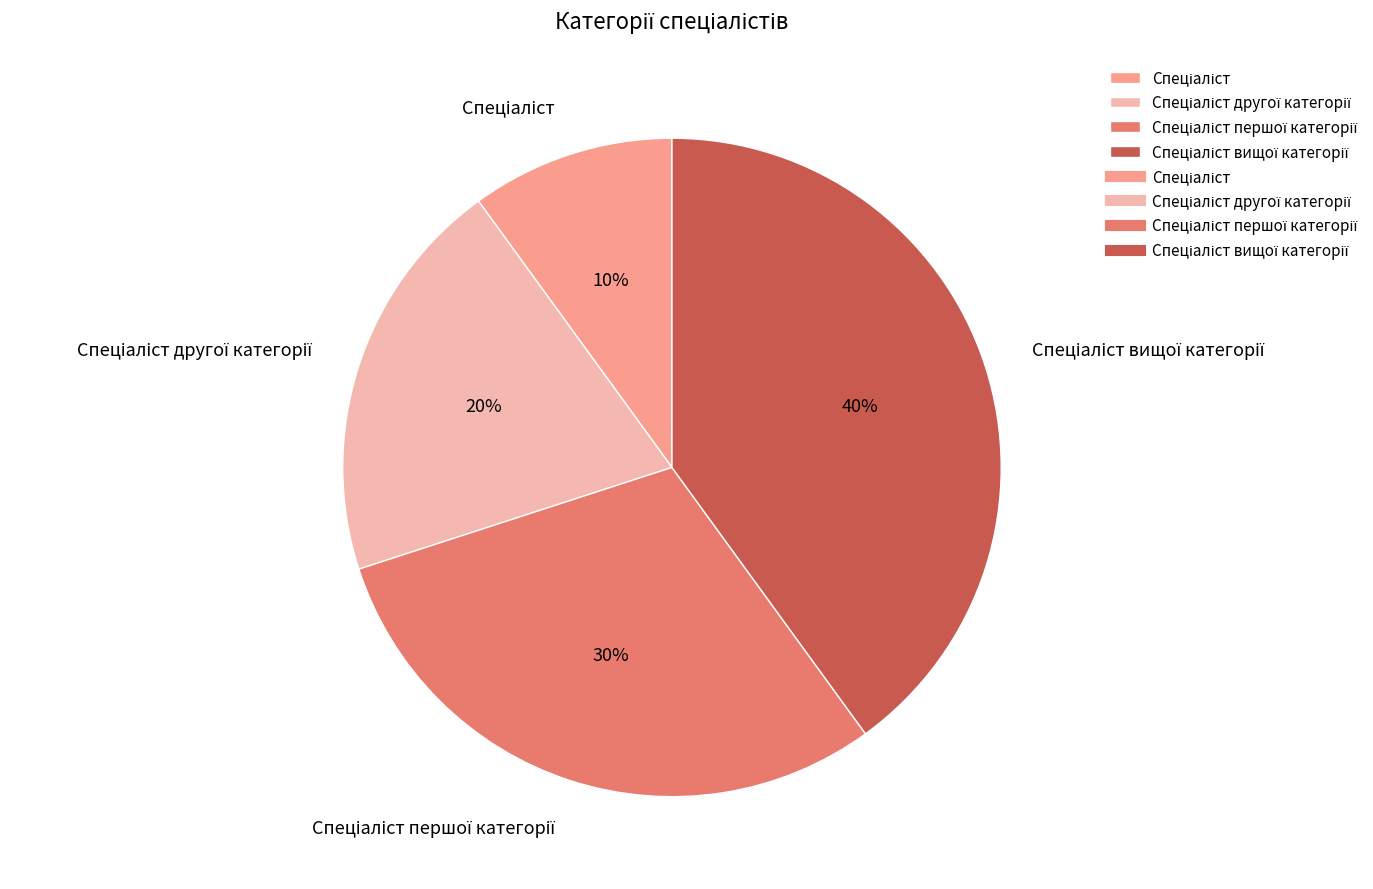

Is there any slice that represents more than half of the pie?

No